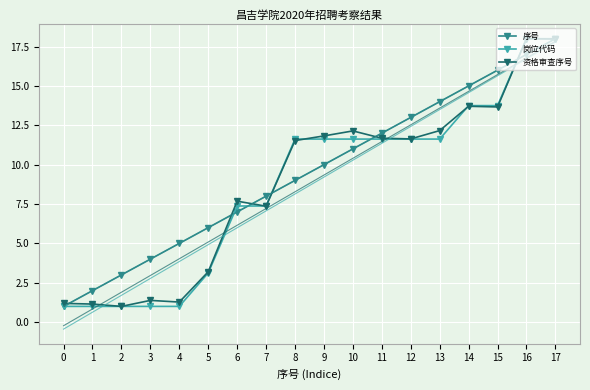

How many intersections are there between 序号 and 岗位代码?

5